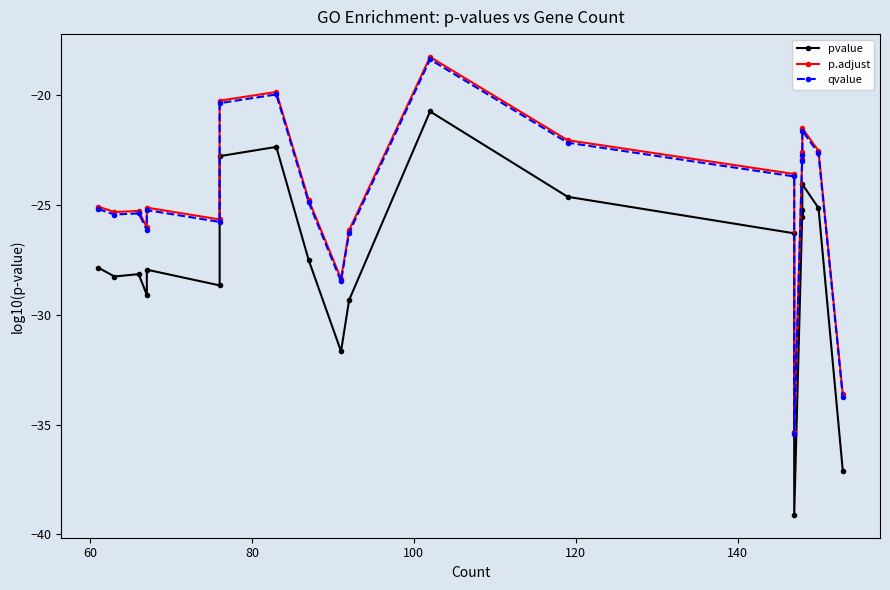

What are all the series names shown in the legend?

pvalue, p.adjust, qvalue